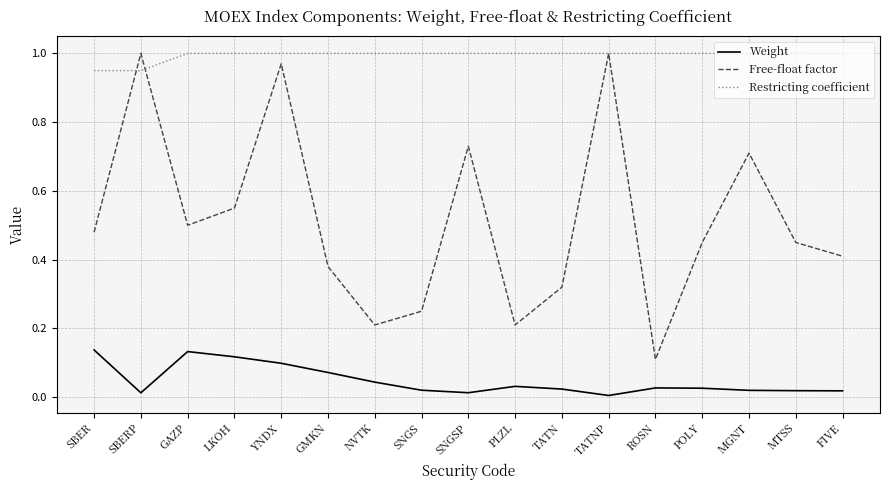

List the series in order of their overall mean, lowest first.

Weight, Free-float factor, Restricting coefficient